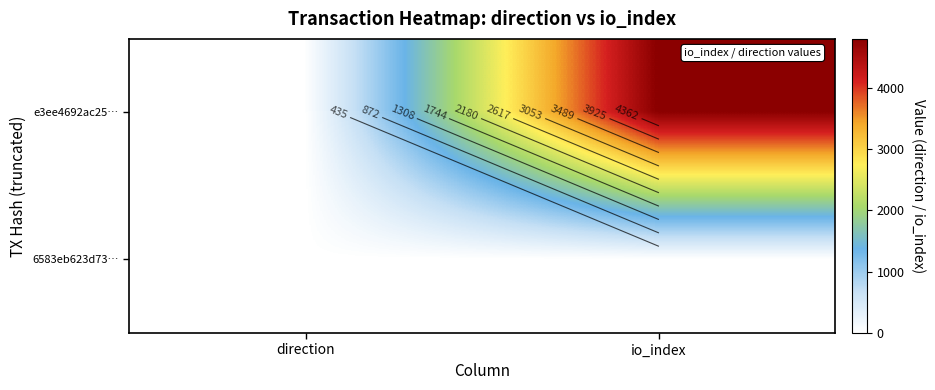

Count the e3ee4692ac25… values in the range -1 to 4798.

2